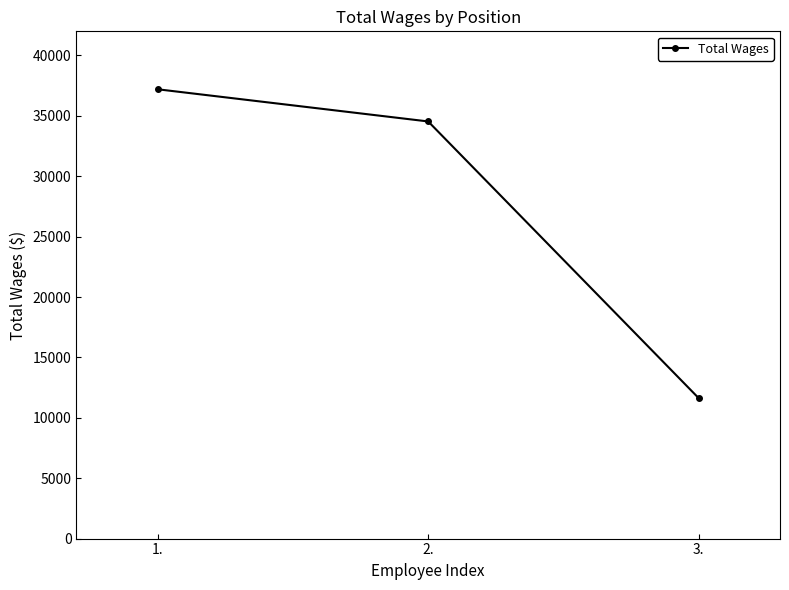

What is the sum of the values at 2. and 3.?

46156